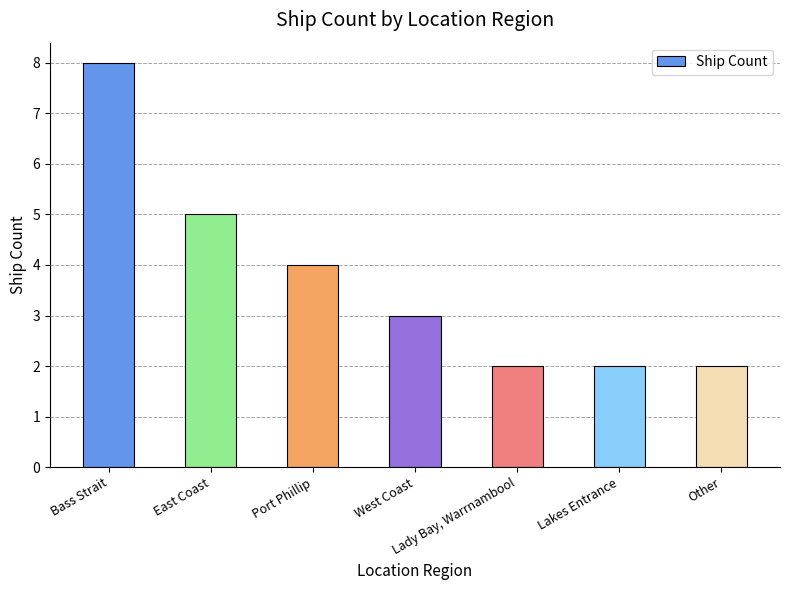

What is the greatest value displayed?

8